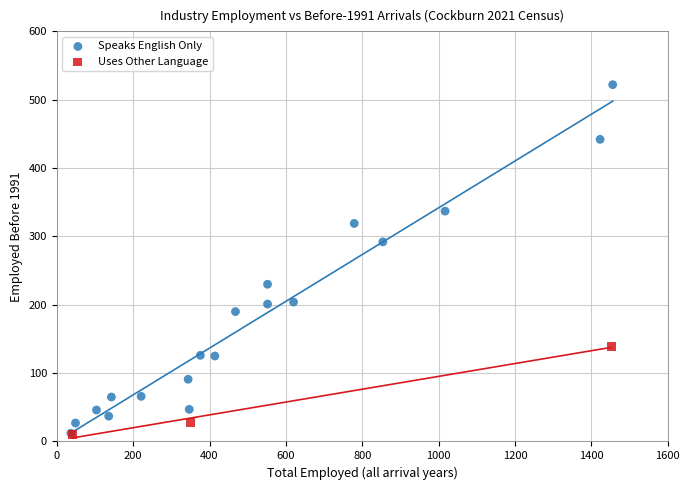

Which series has the largest Y range (max minus min)?

Speaks English Only